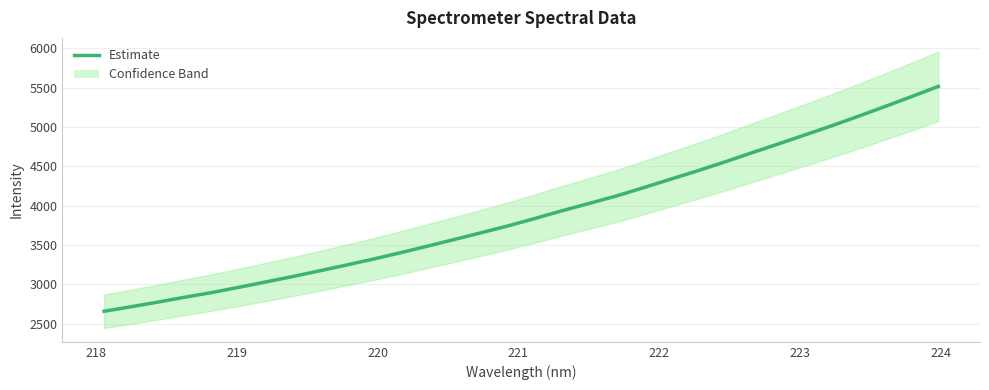

Count the number of categories in the chart.

32